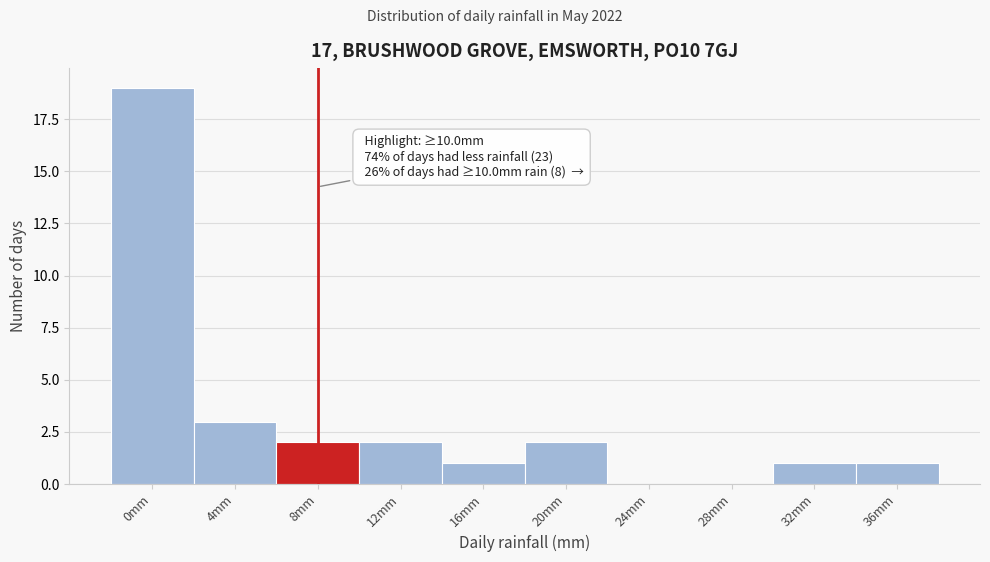

Reading left to right, transcribe all the data shown in this chart.

0mm=19	4mm=3	8mm=2	12mm=2	16mm=1	20mm=2	24mm=0	28mm=0	32mm=1	36mm=1